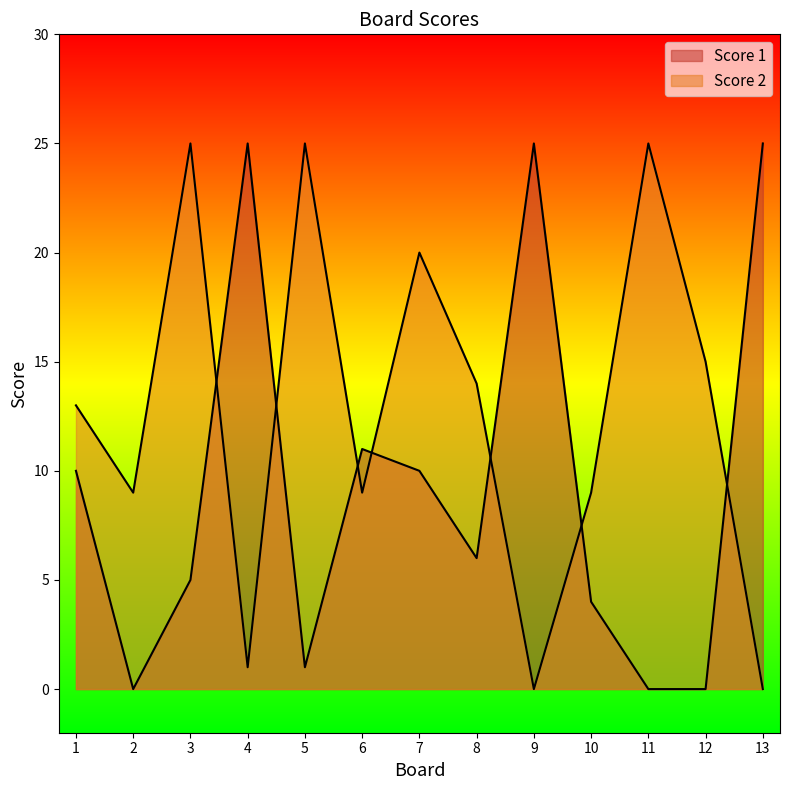

List the series in order of their overall mean, lowest first.

Score 1, Score 2